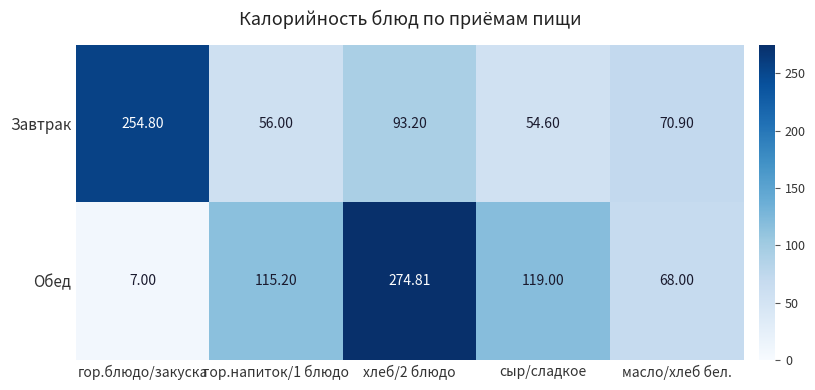

What is the total value across all series at масло/хлеб бел.?

138.9